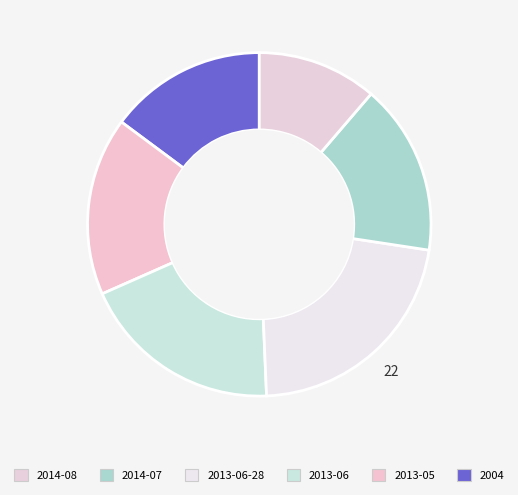

What is the largest slice in the pie chart?

2013-06-28